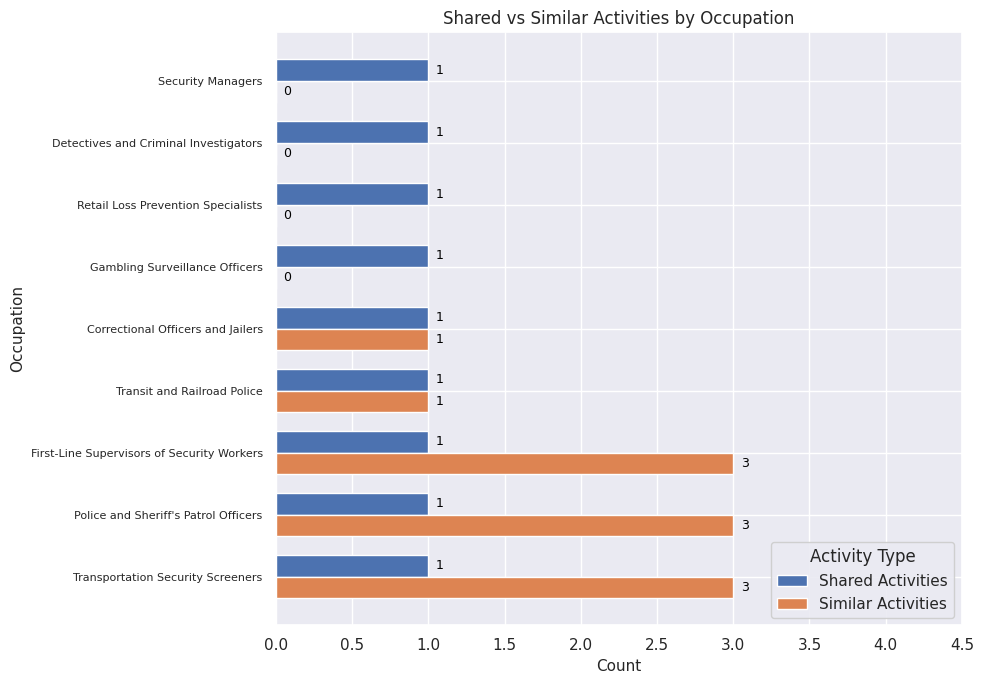

What is the average value of the Similar Activities series?

1